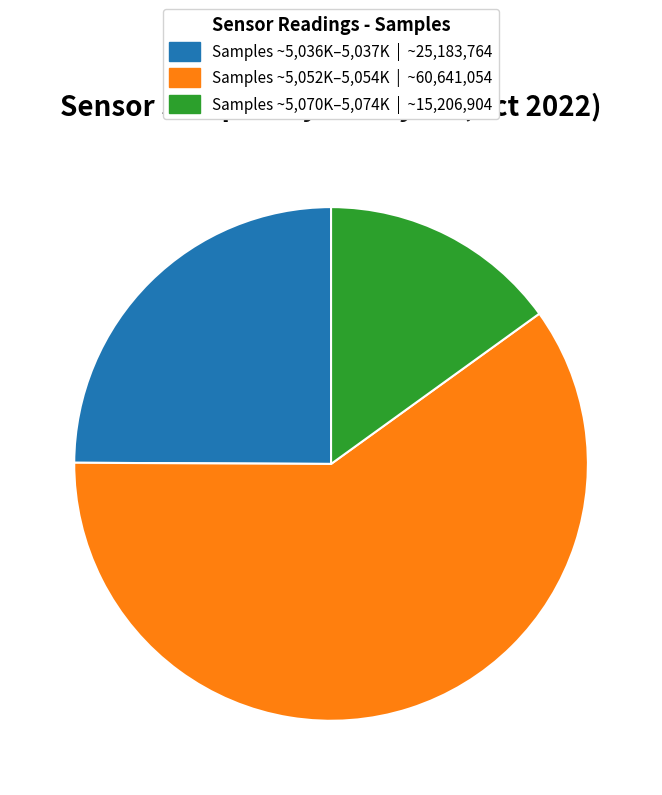

What is the smallest slice in the pie chart?

Samples ~5,070K–5,074K | ~15,206,904